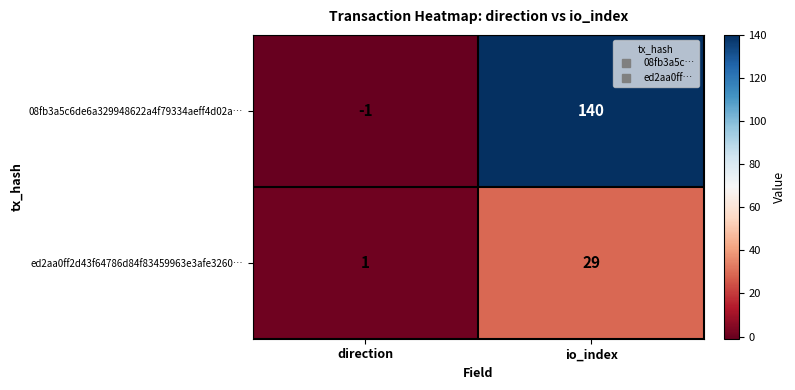

How many distinct data groups are displayed?

2